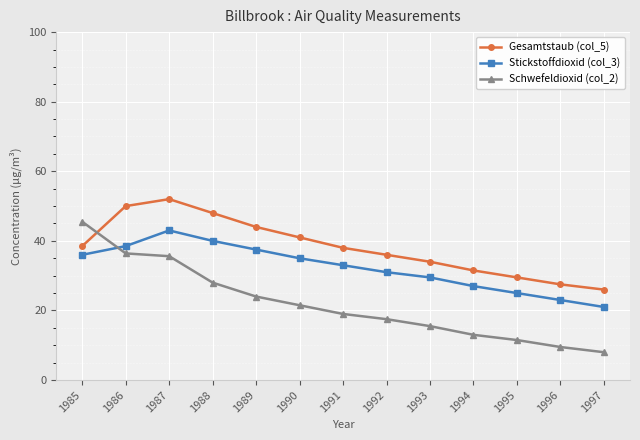

What is the difference between the maximum and minimum values in the Stickstoffdioxid (col_3) series?

22.0